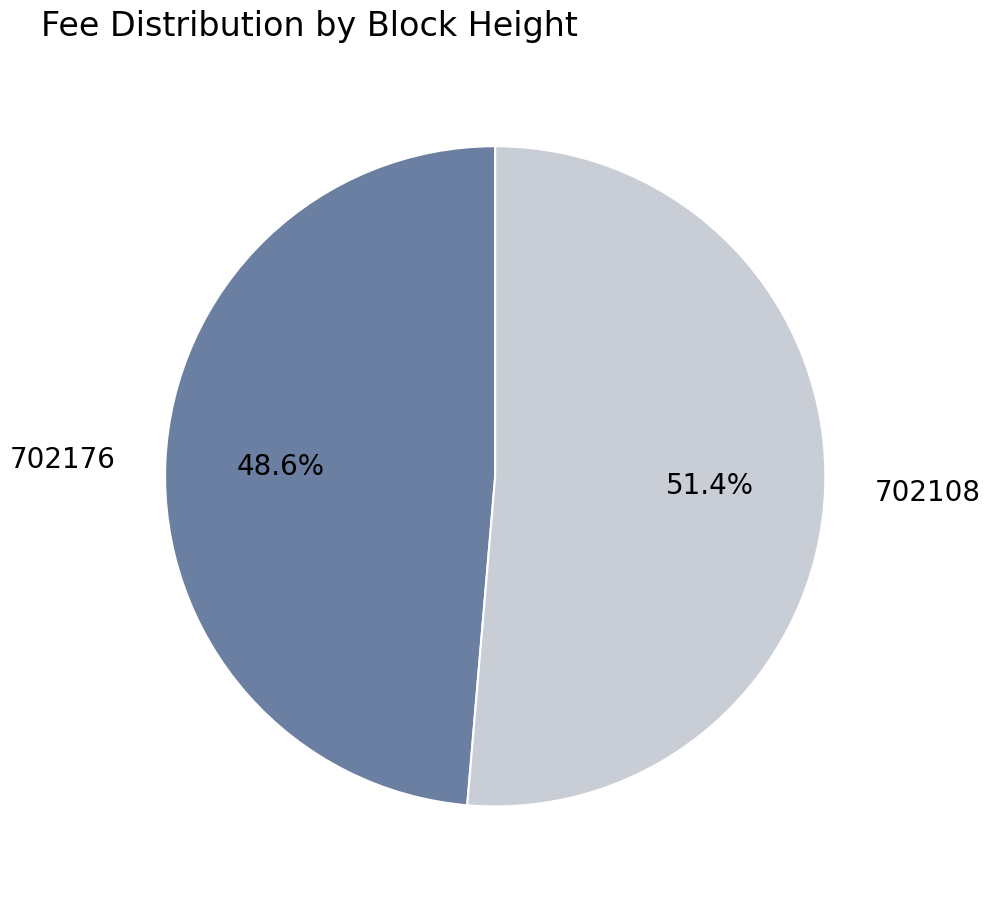

How many slices are in this pie chart?

2